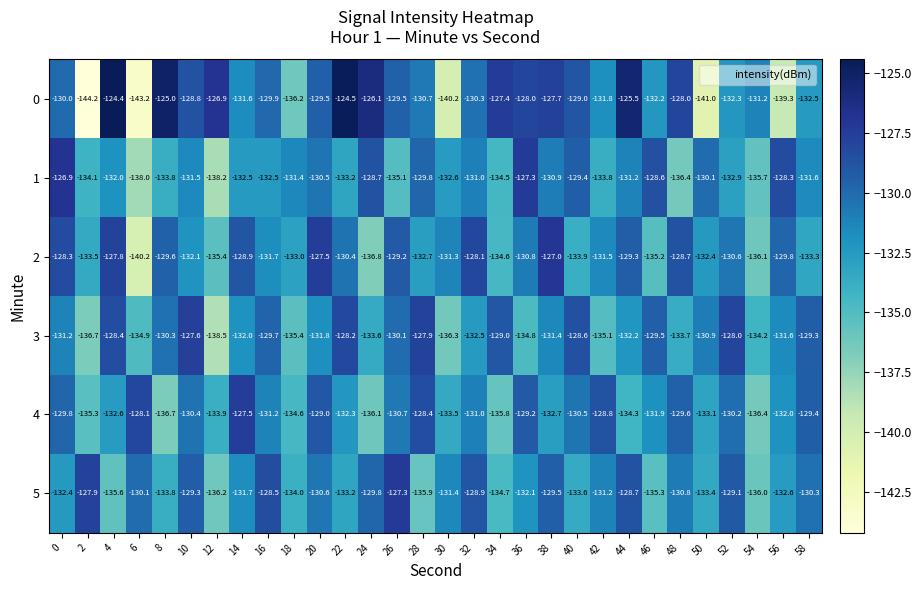

Is it true that 3 equals -218.4 at 22?

False